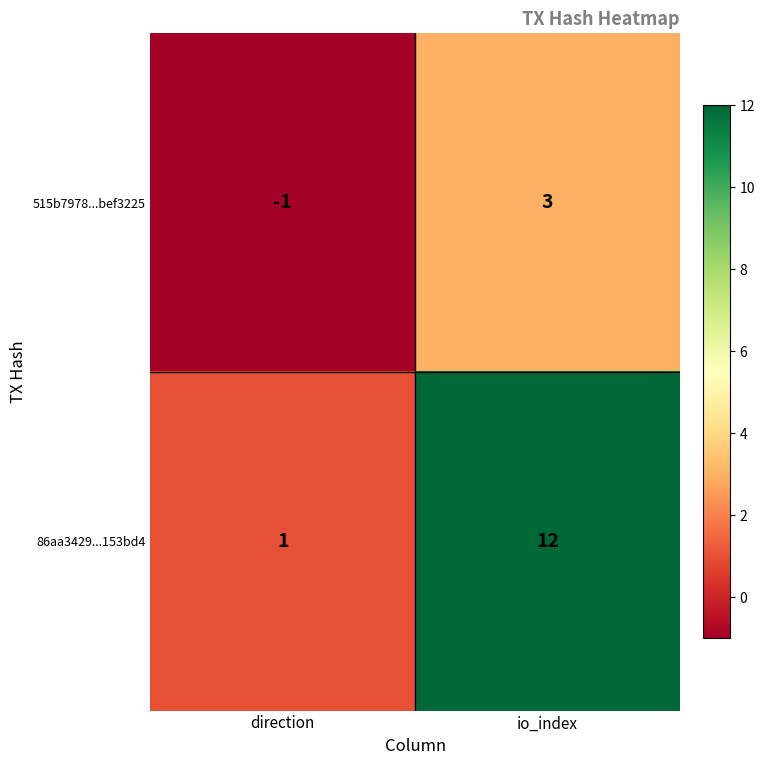

How many positive values does the 515b7978...bef3225 series have?

1